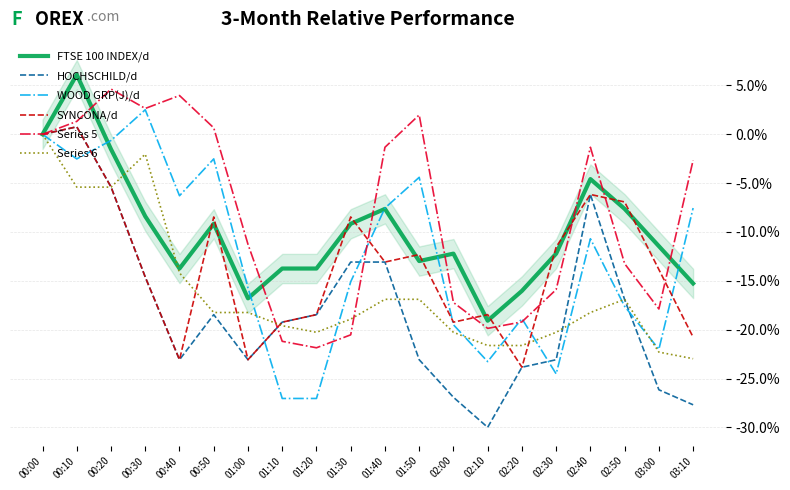

What is the difference between the second highest and minimum values in the Series 5 series?

25.8